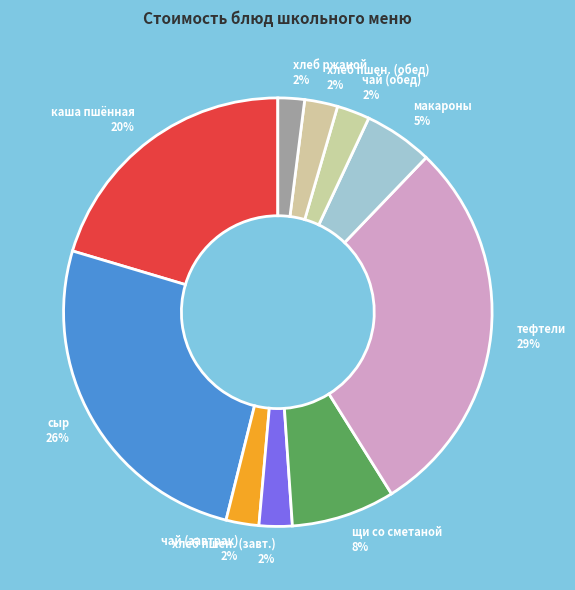

Combined, do чай (завтрак) and щи со сметаной account for over 50%?

No